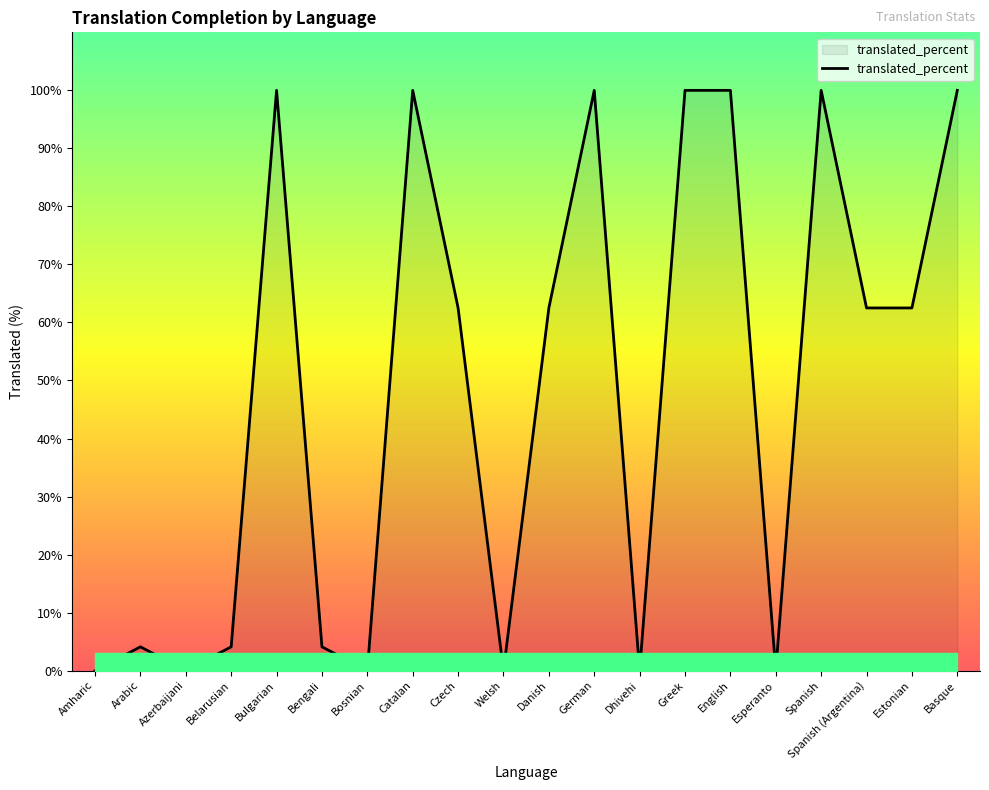

Reading right to left, what are all the values shown in this chart?

100.0	62.5	62.5	100.0	0.0	100.0	100.0	0.0	100.0	62.5	0.0	62.5	100.0	0.0	4.1	100.0	4.1	0.0	4.1	0.0